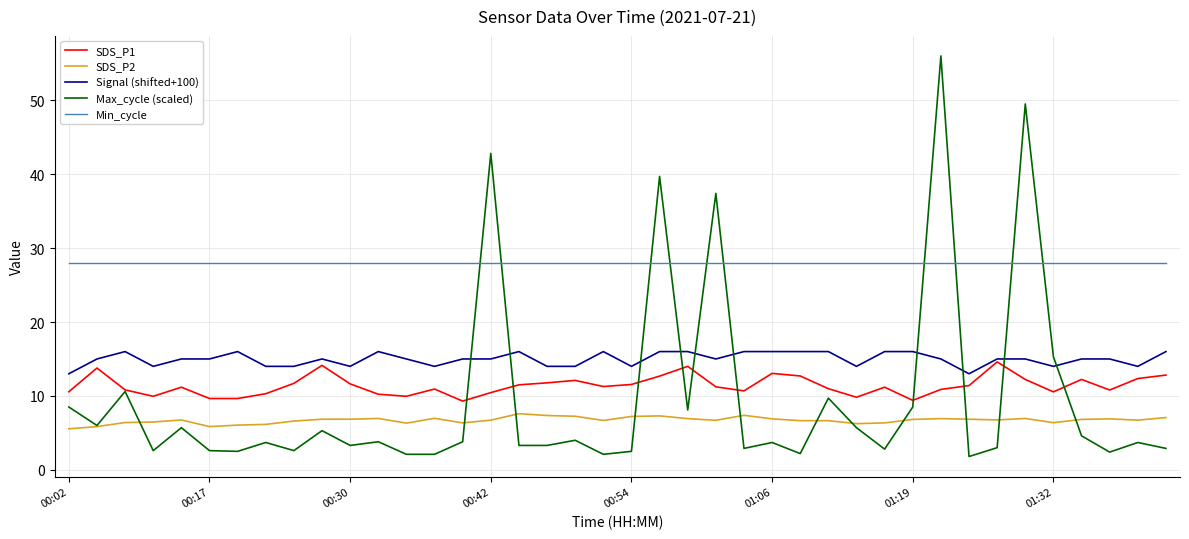

True or false: Signal (shifted+100) has more than 1 interior local peaks.

True